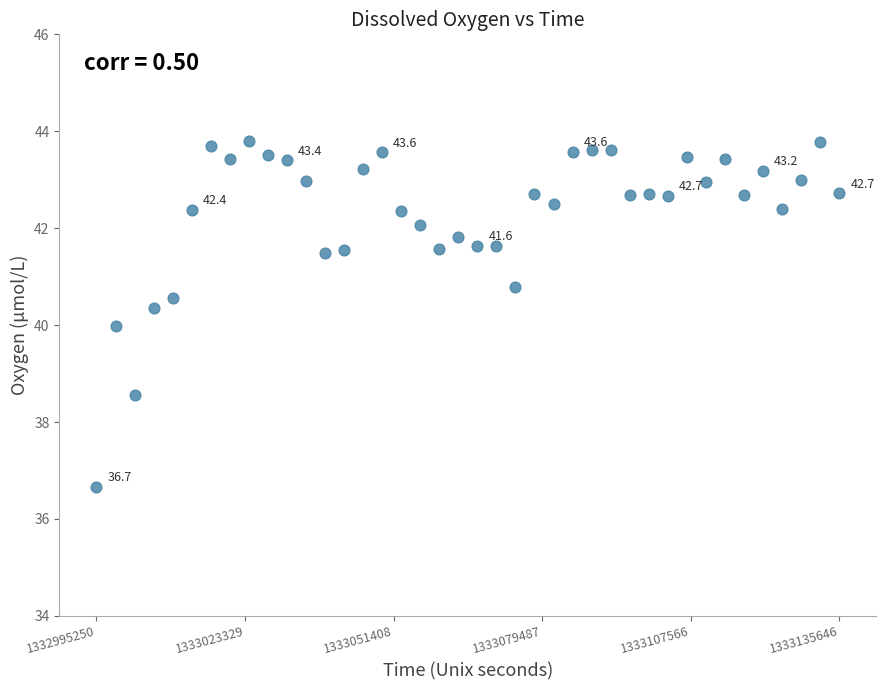

What is the range of X values (max minus min)?

140396.0